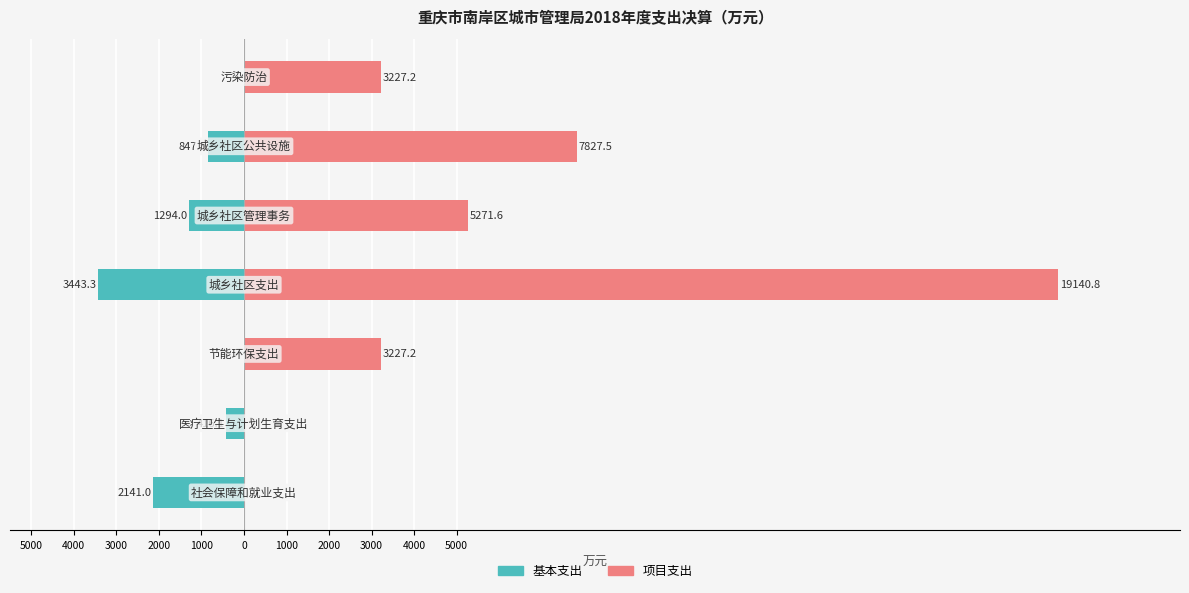

What is the difference between the second highest and second lowest values in the 项目支出 series?

7827.5